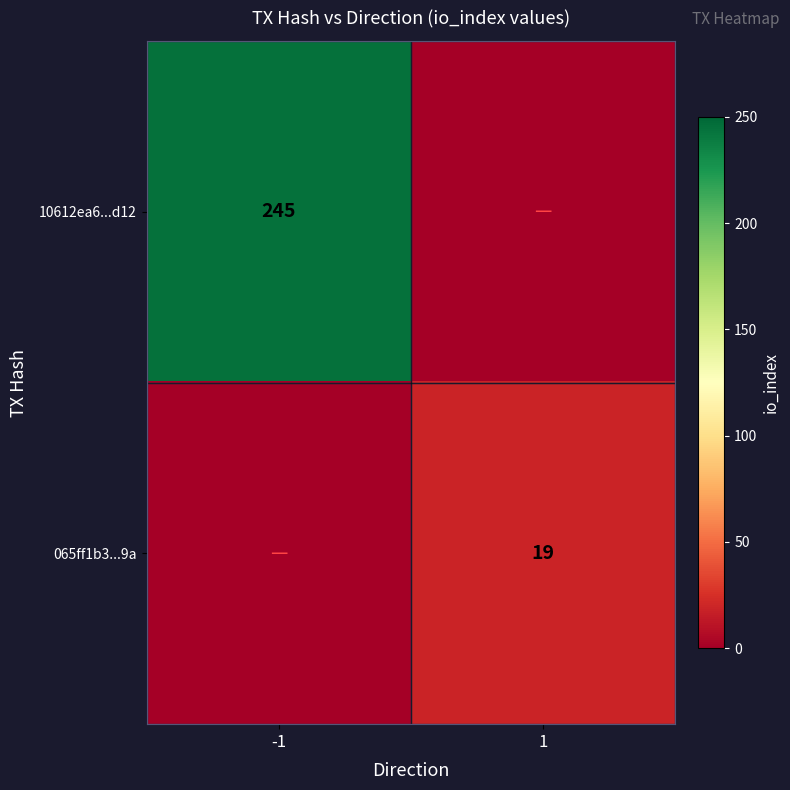

The 065ff1b3...9a series shows 19 at 1. True or false?

True